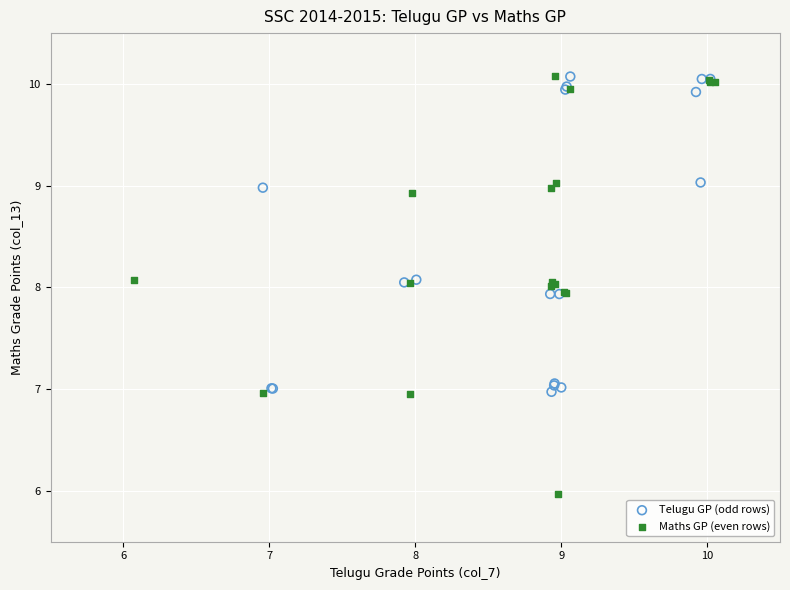

Which series contains the lowest Y value?

Maths GP (even rows)